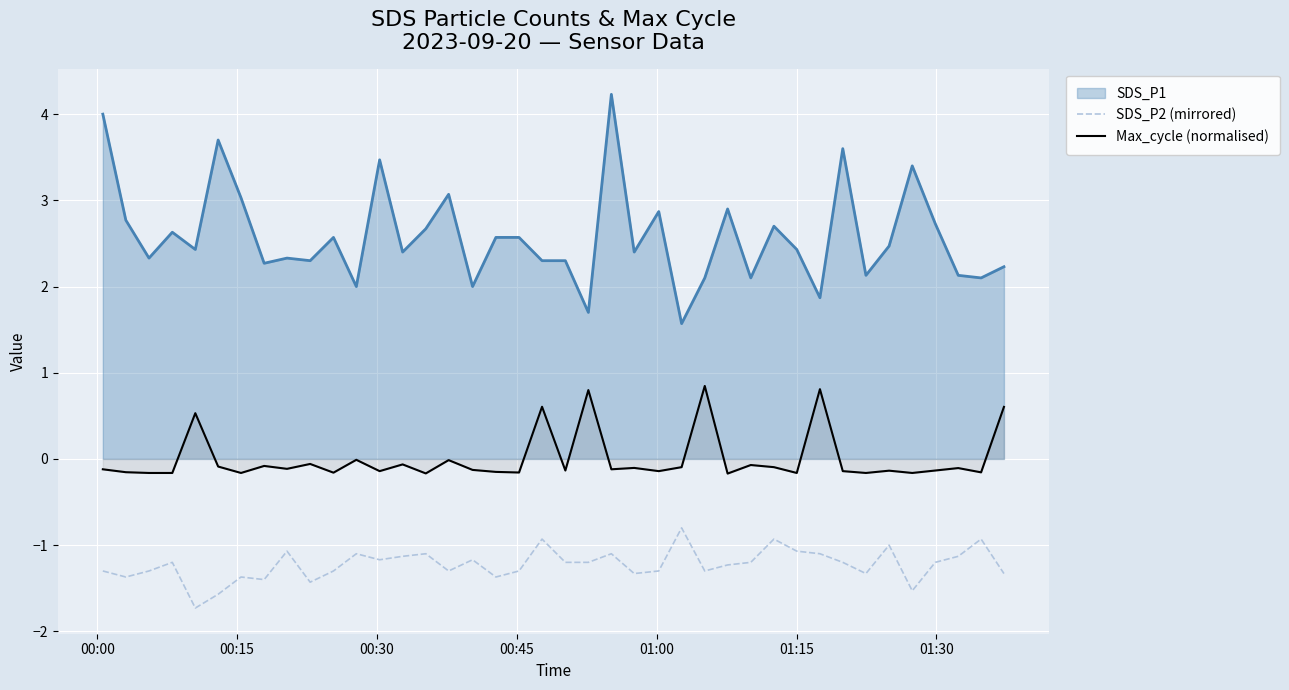

What is the difference between the maximum and minimum values in the SDS_P2 (mirrored) series?

0.9